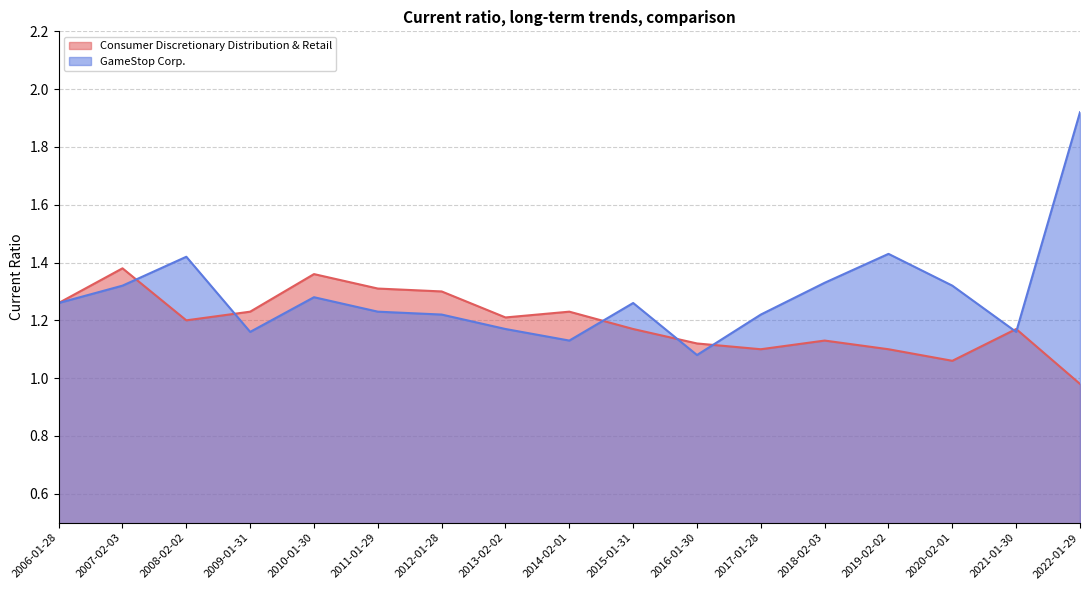

How many lines are shown in the chart?

2